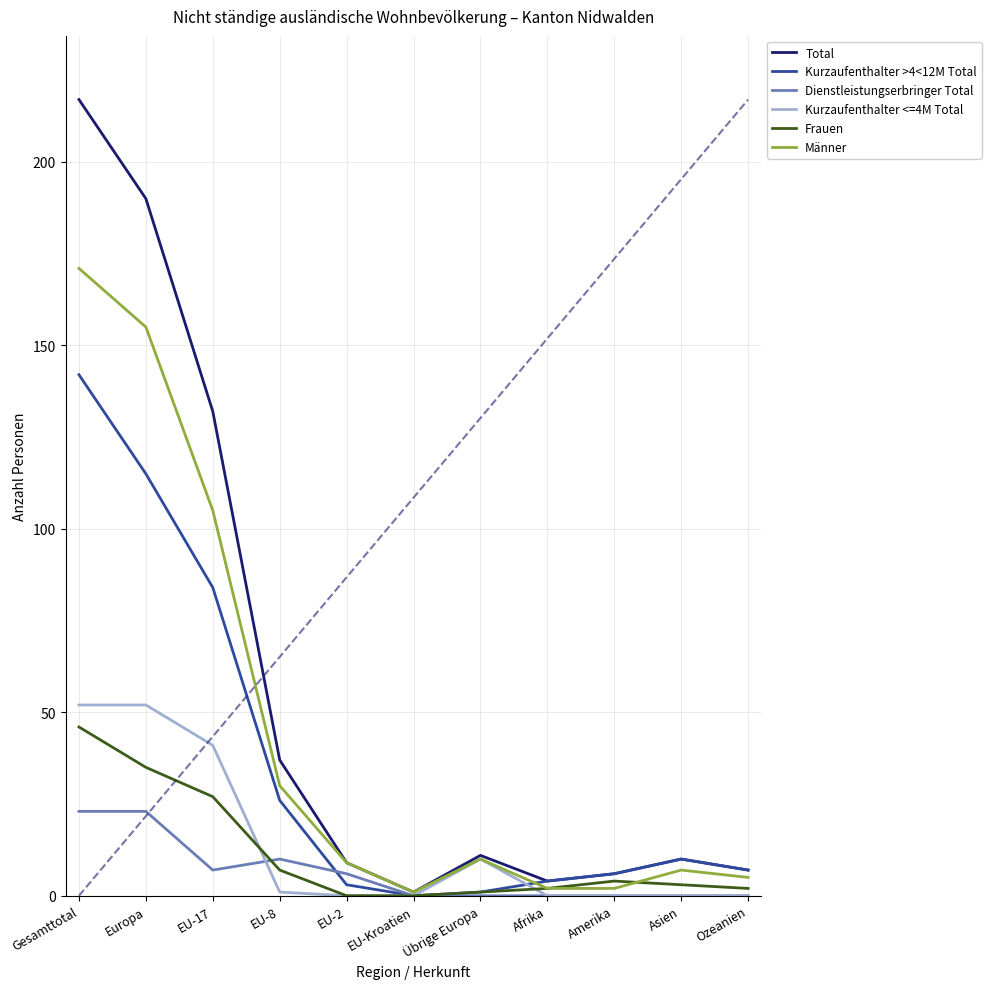

What is the spread (max minus min) of values at Europa?

167